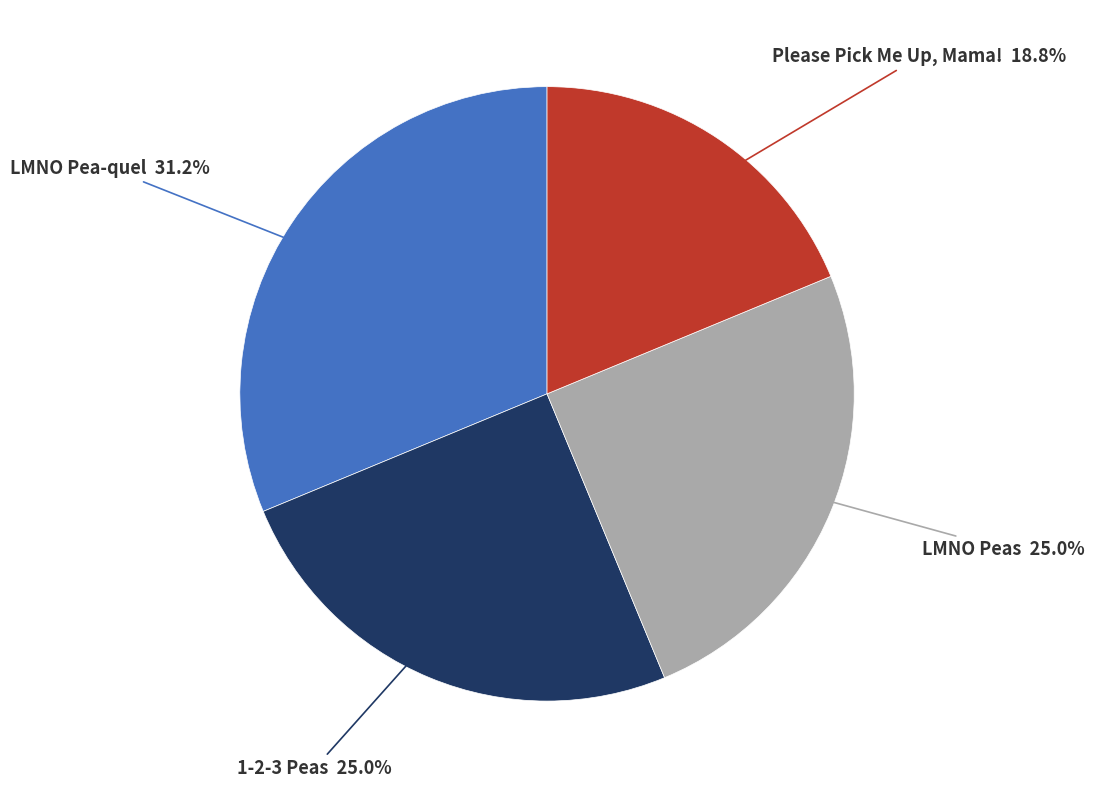

Is there any slice that represents more than half of the pie?

No